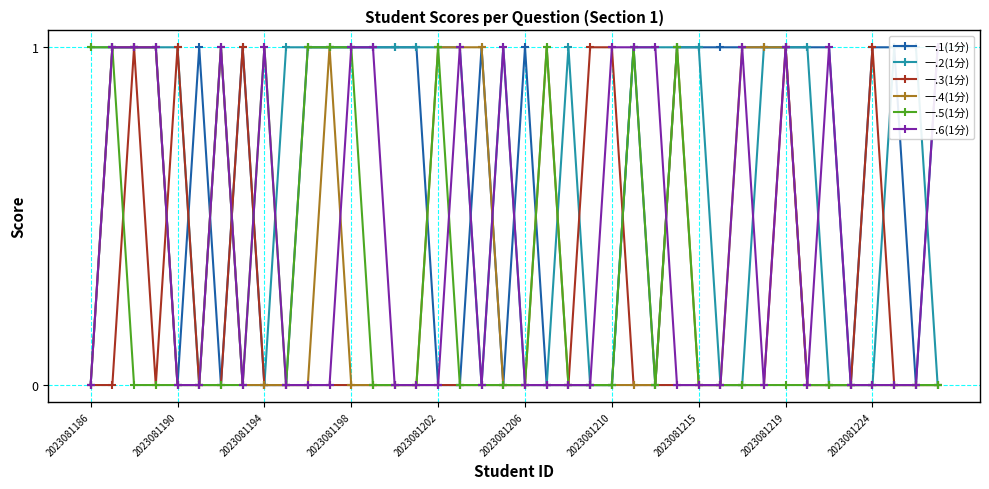

The value of 一.5(1分) at 2023081219 is -1. True or false?

False